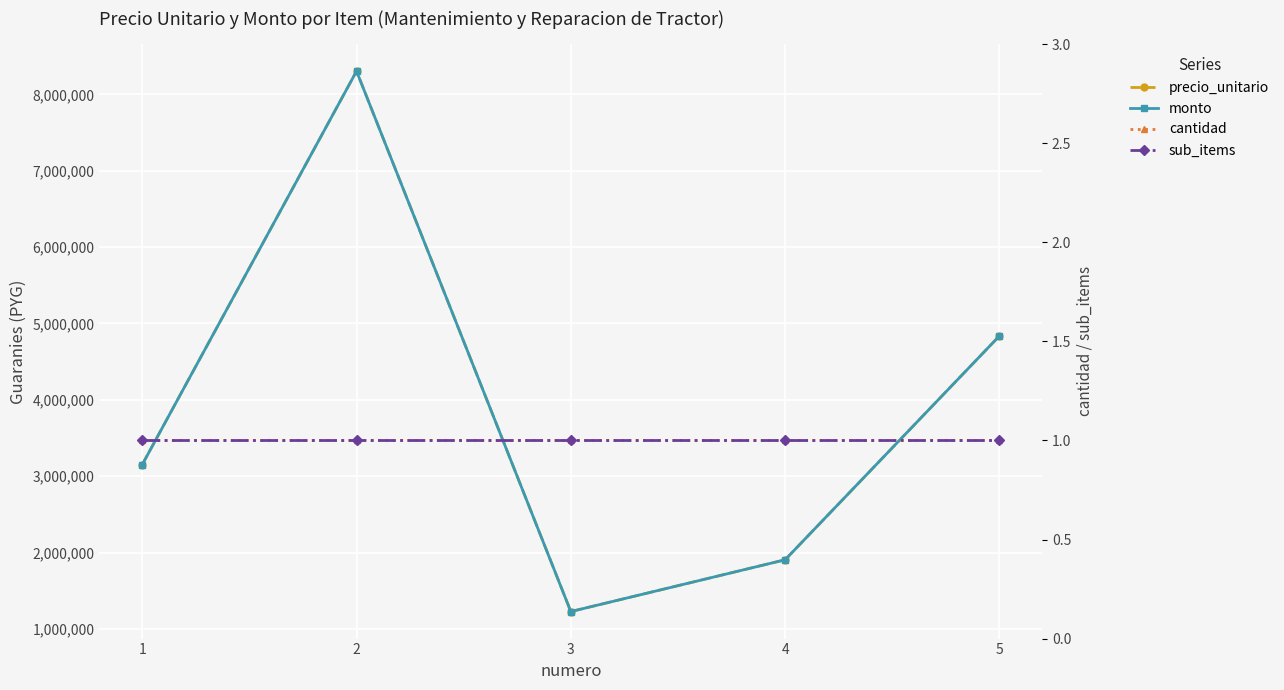

What are all the series names shown in the legend?

precio_unitario, monto, cantidad, sub_items